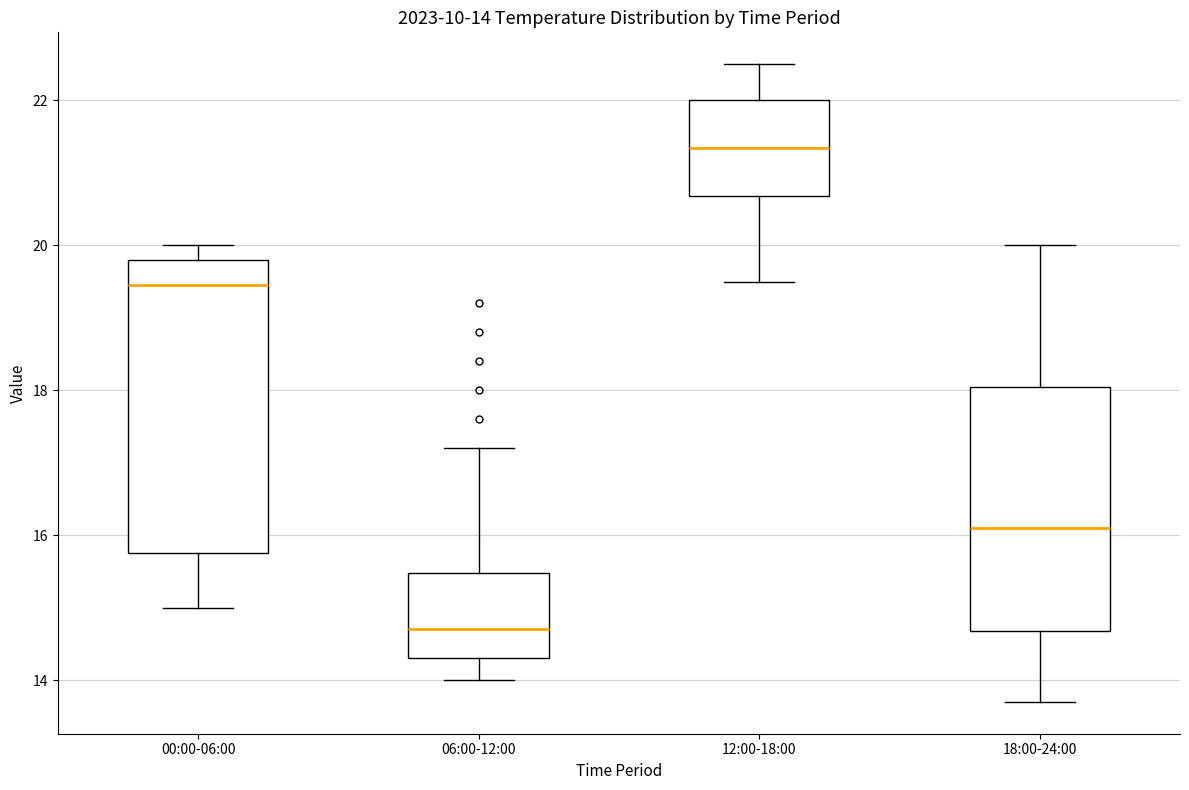

Which box is the tallest, from its lower edge to its upper edge?

00:00-06:00